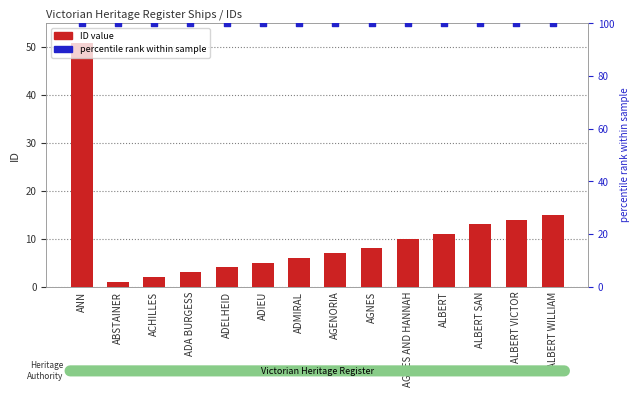

At how many categories does at least one series exceed 74?

14